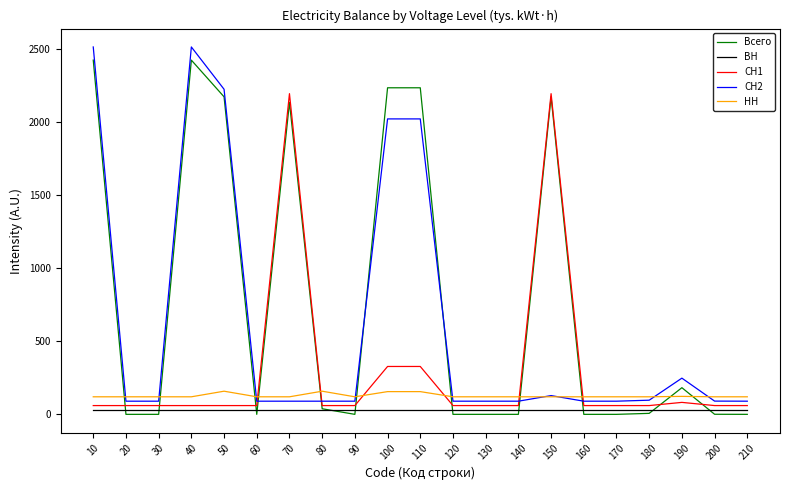

The Всего series shows 1103.4 at 70. True or false?

False